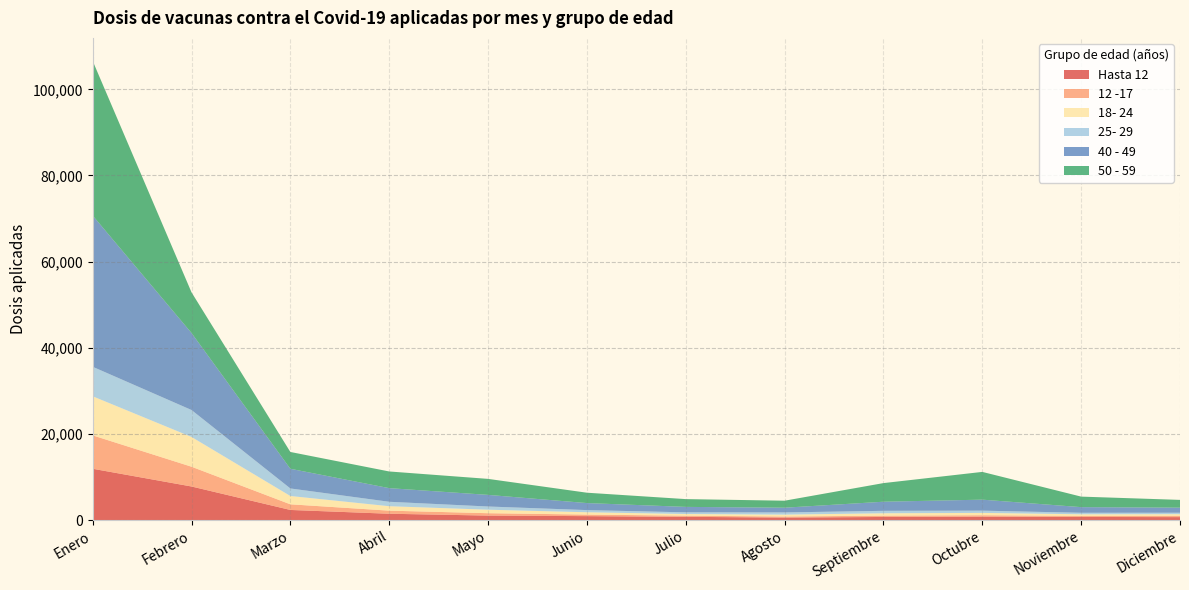

Reading left to right, list all the values displayed in this chart.

Hasta 12: 11933	7816	2369	1489	1061	934	771	601	742	815	744	705
12 -17: 7751	4590	1310	716	553	357	272	243	305	323	248	314
18- 24: 9071	6908	1928	1031	812	542	383	441	549	545	369	368
25- 29: 6850	6256	1752	1030	744	501	387	505	570	524	350	334
40 - 49: 35107	17877	4567	3164	2697	1632	1266	1100	2112	2552	1312	1179
50 - 59: 35898	9439	3901	3871	3713	2404	1807	1625	4323	6443	2441	1805